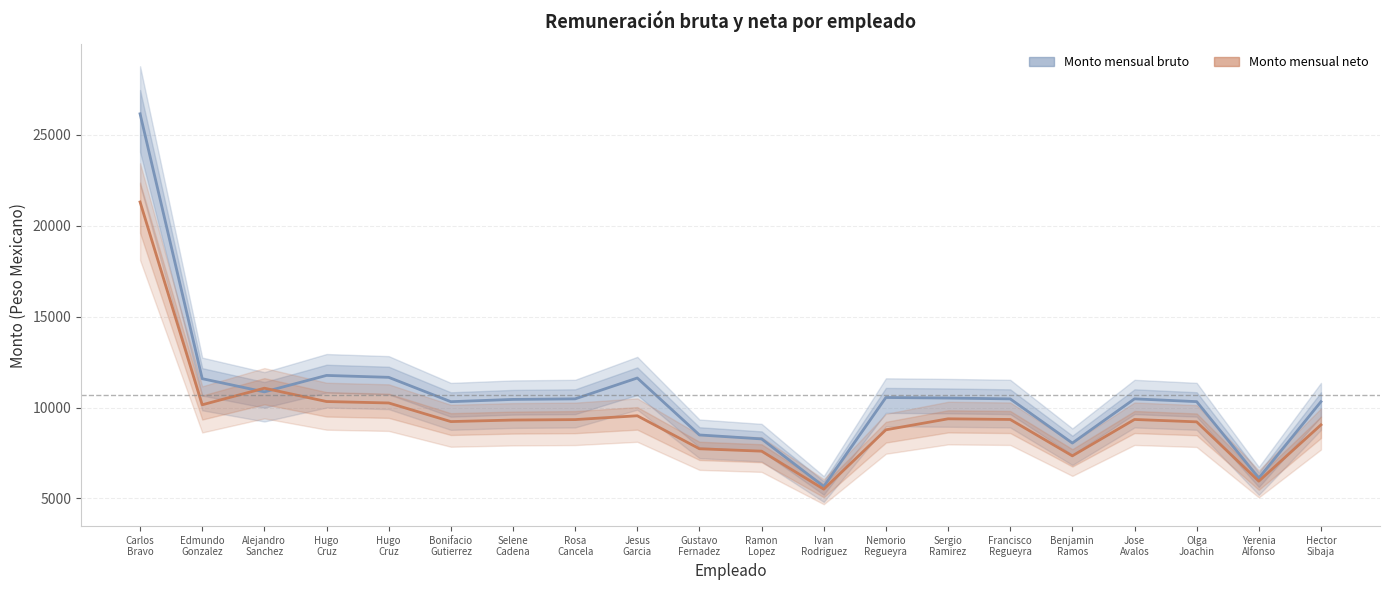

What is the spread (max minus min) of values at Hugo Cruz?

1435.4